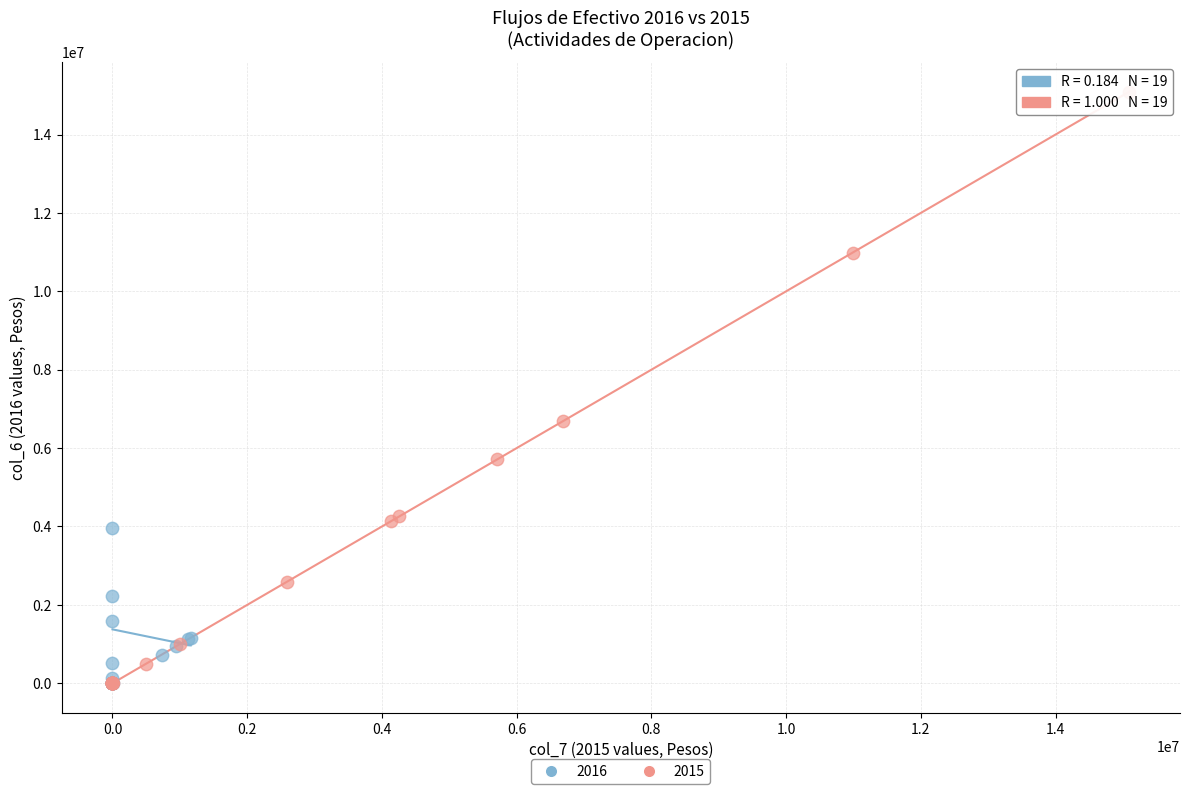

Which series has the largest Y range (max minus min)?

2015